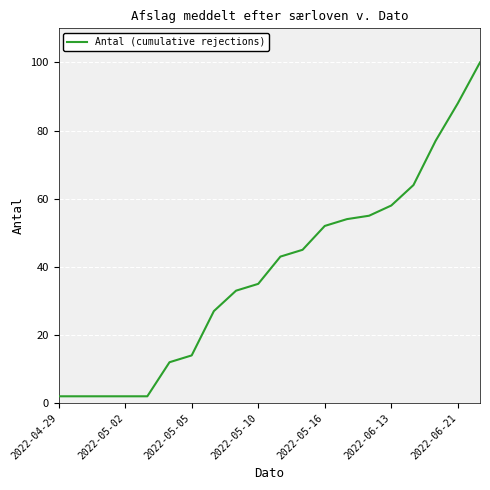

What is the difference between the maximum and minimum values?

98